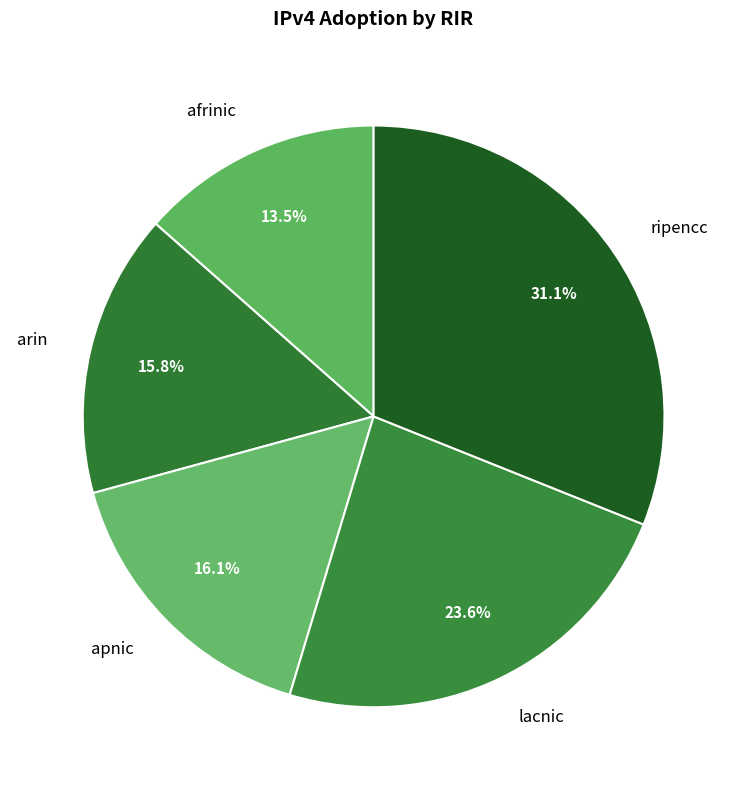

How many segments does this pie chart have?

5